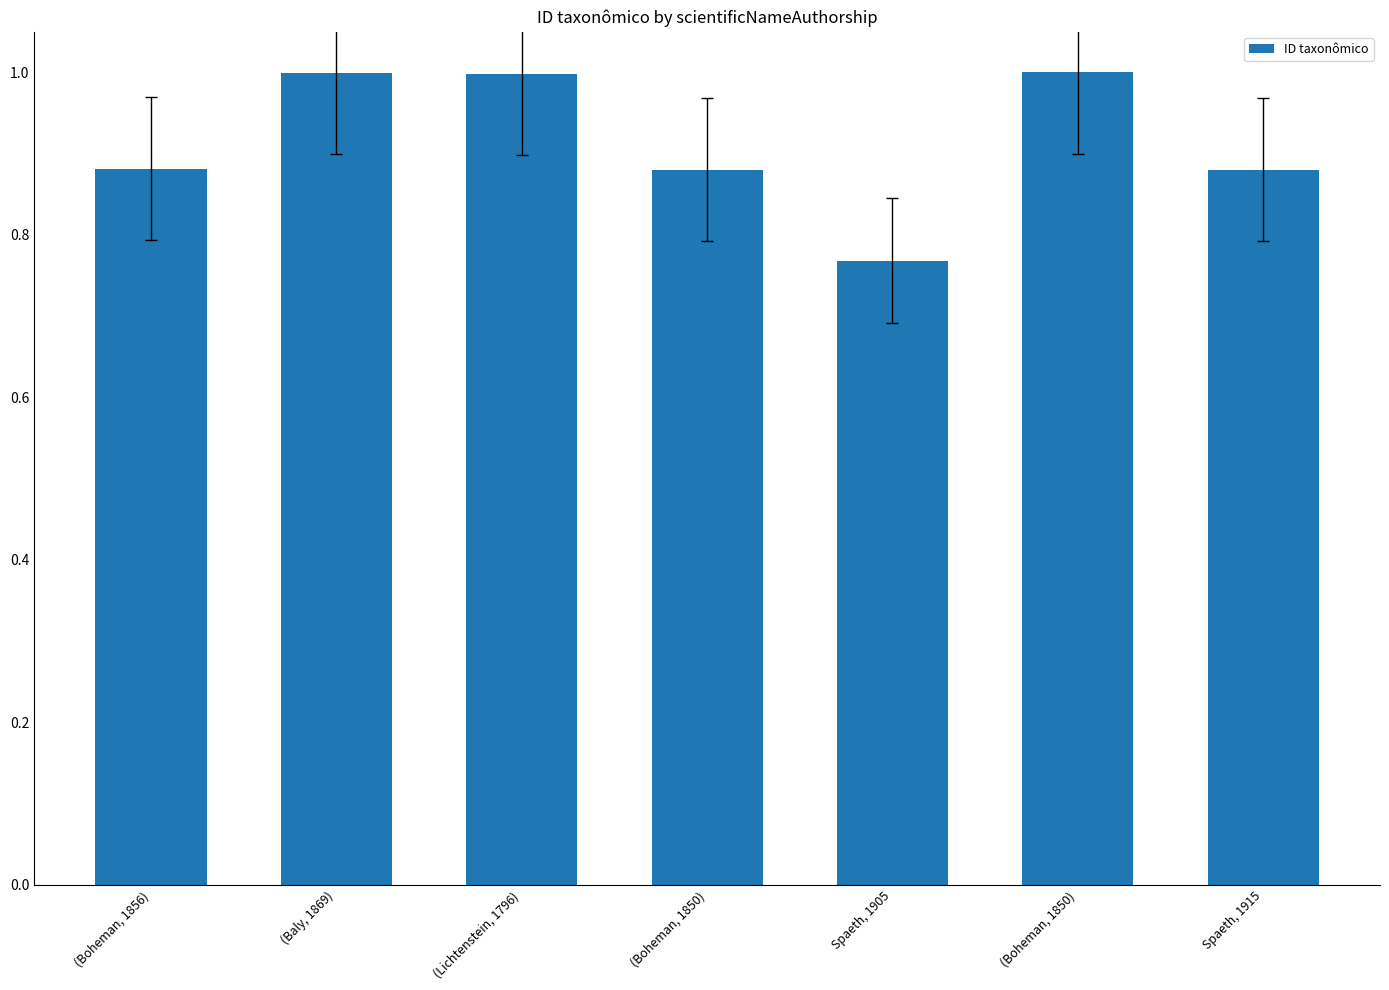

How many bars are there in total?

7